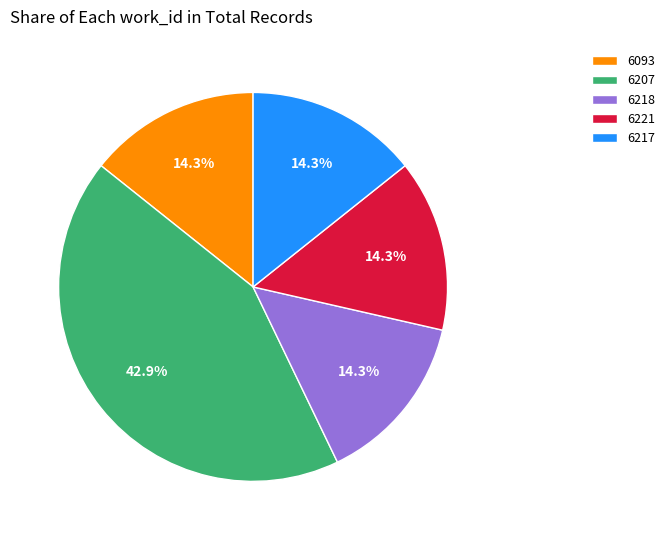

How many slices are in this pie chart?

5